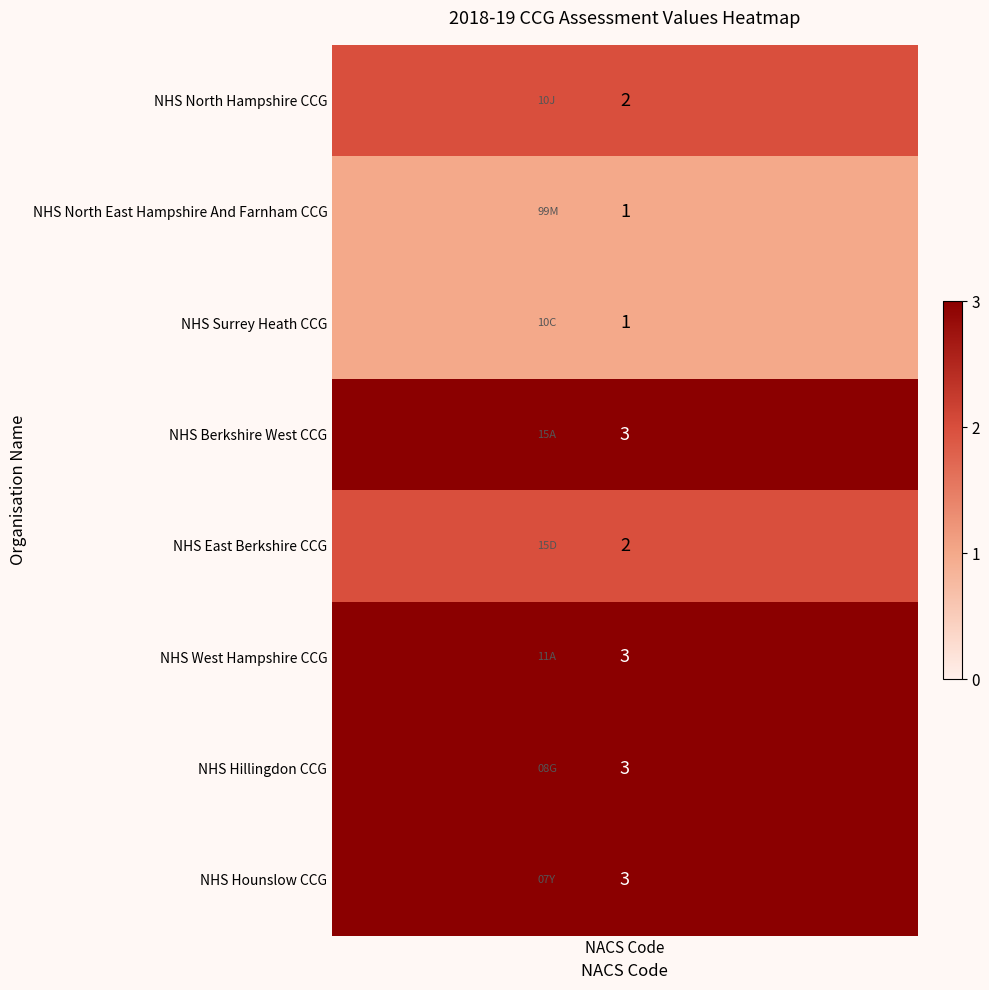

How many values are below 3?

4